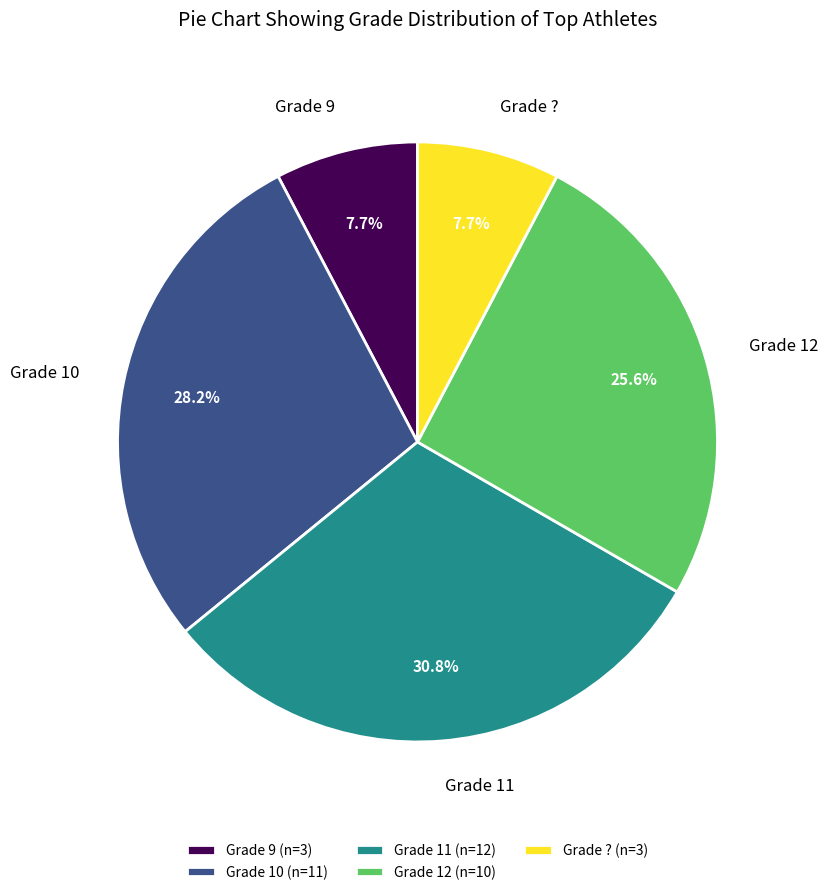

Approximately how many times larger is the value at Grade 12 compared to Grade 9?

3.3